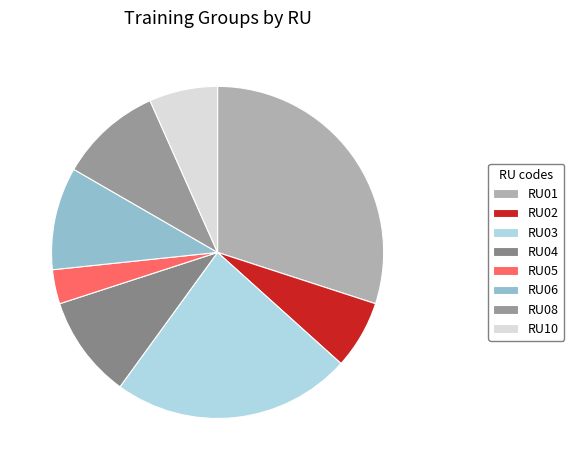

Which category has the smallest portion of the pie?

RU05